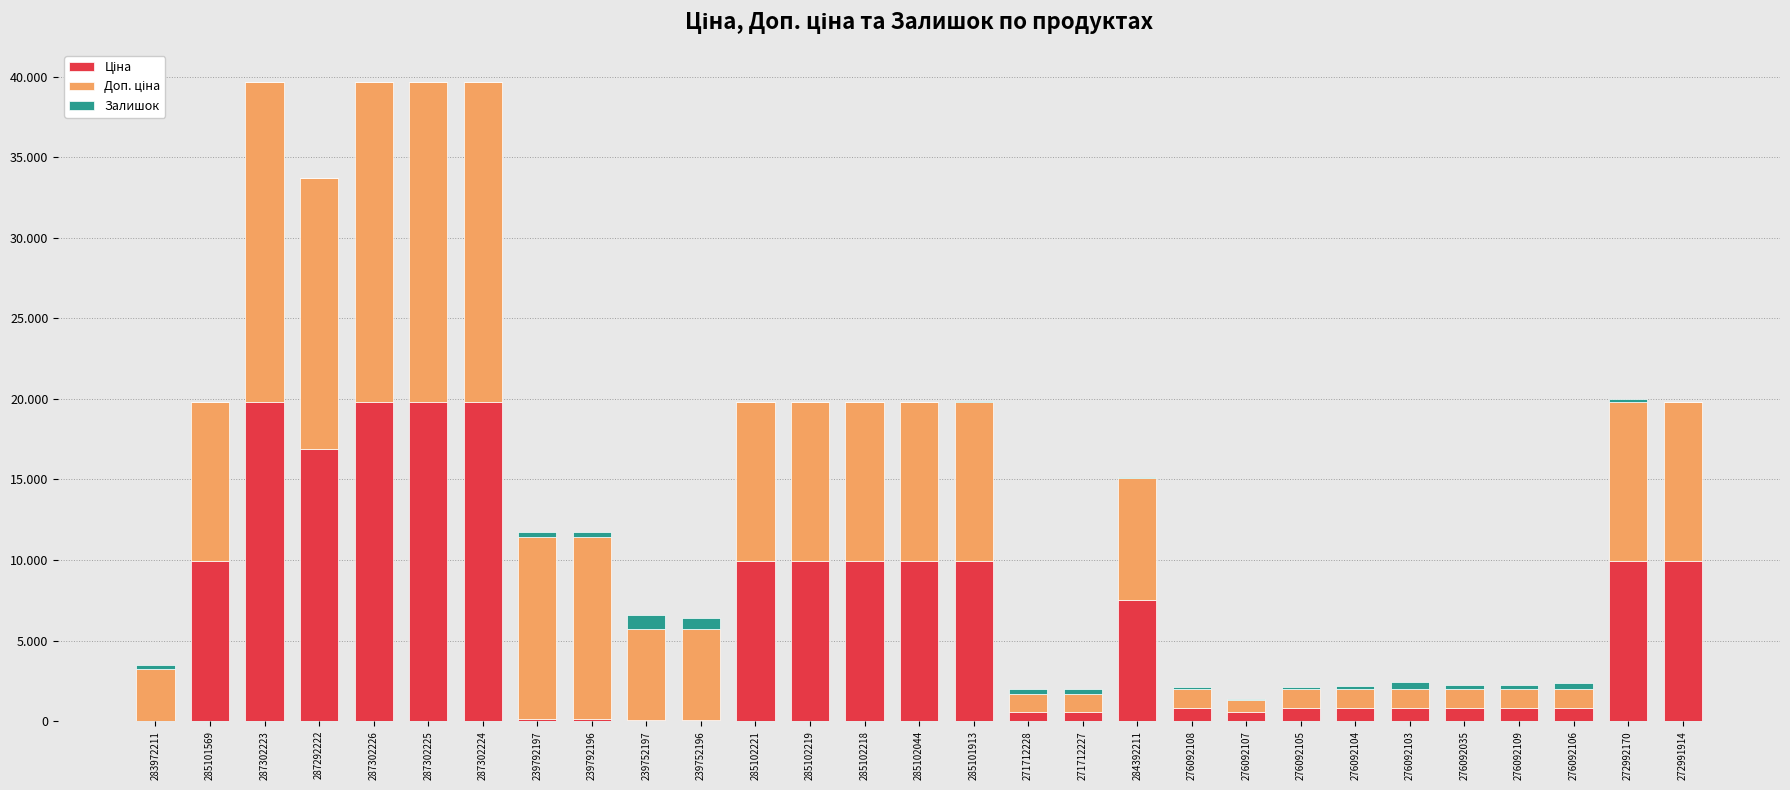

Count the number of categories in the chart.

29